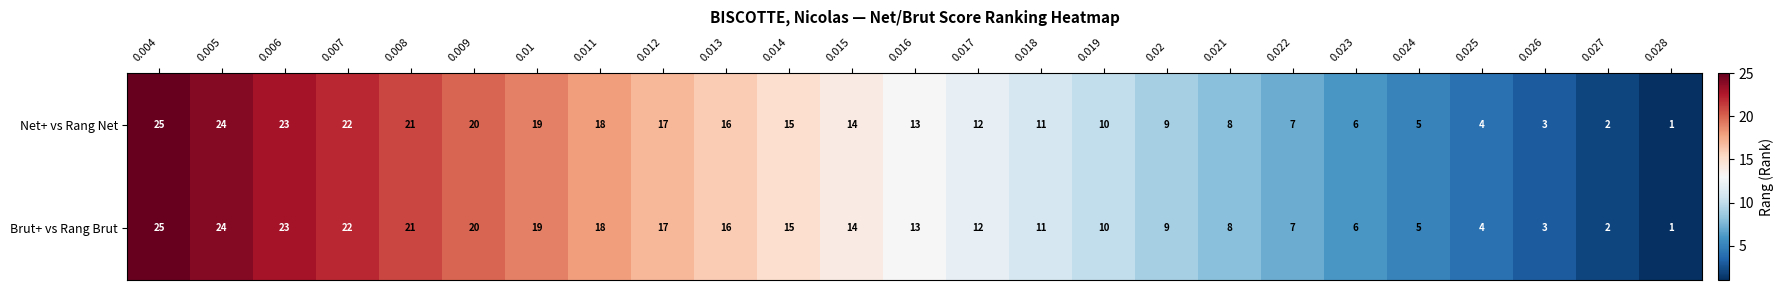

At which category is the sum across all series the highest?

0.004